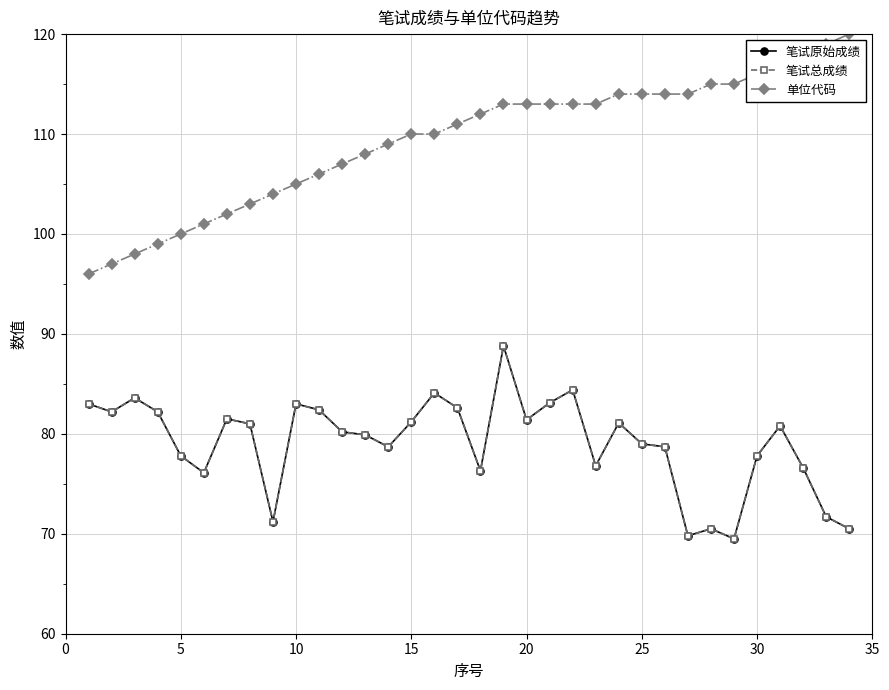

Which series has the largest total across all categories?

单位代码